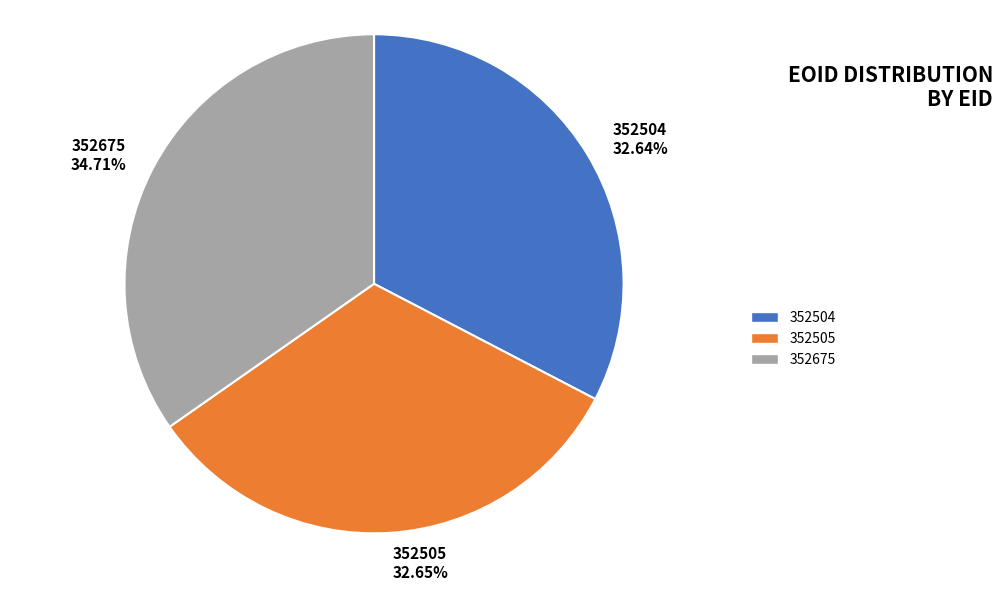

How much of the chart is everything except 352504?

67.4%